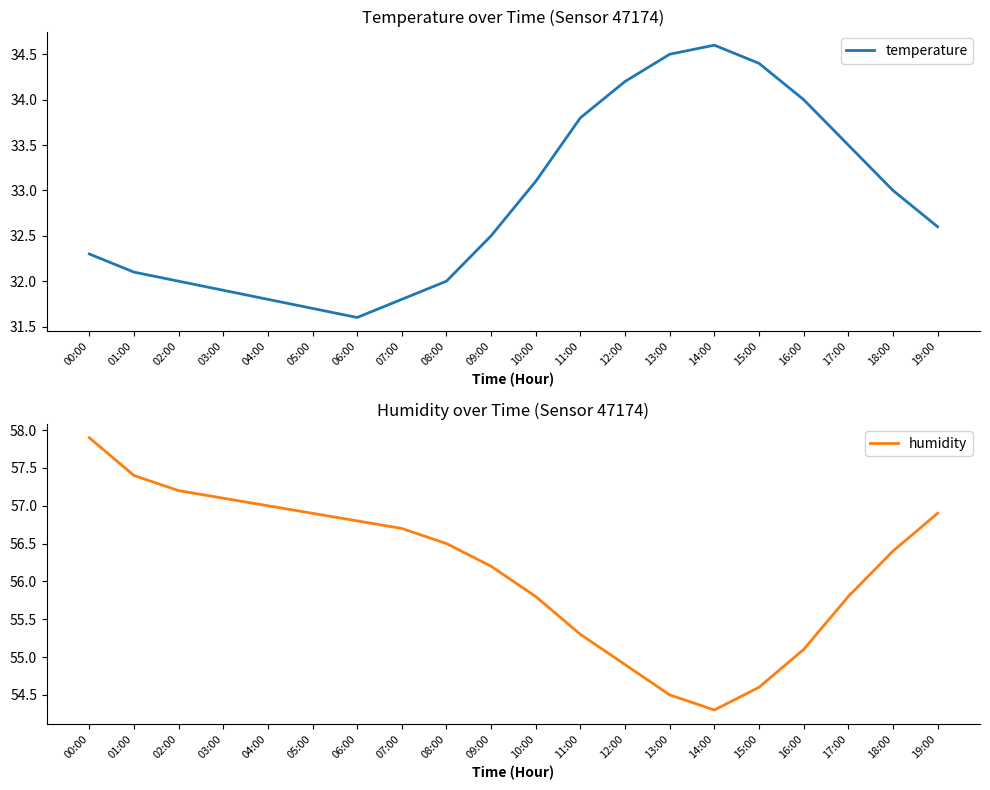

How many interior local valleys does the humidity series have?

1